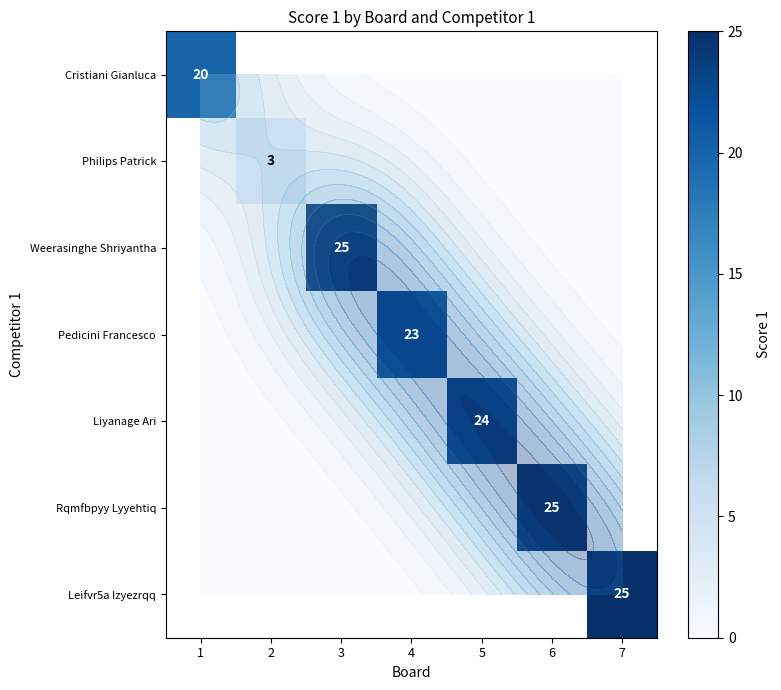

What is the smallest value displayed?

3.0